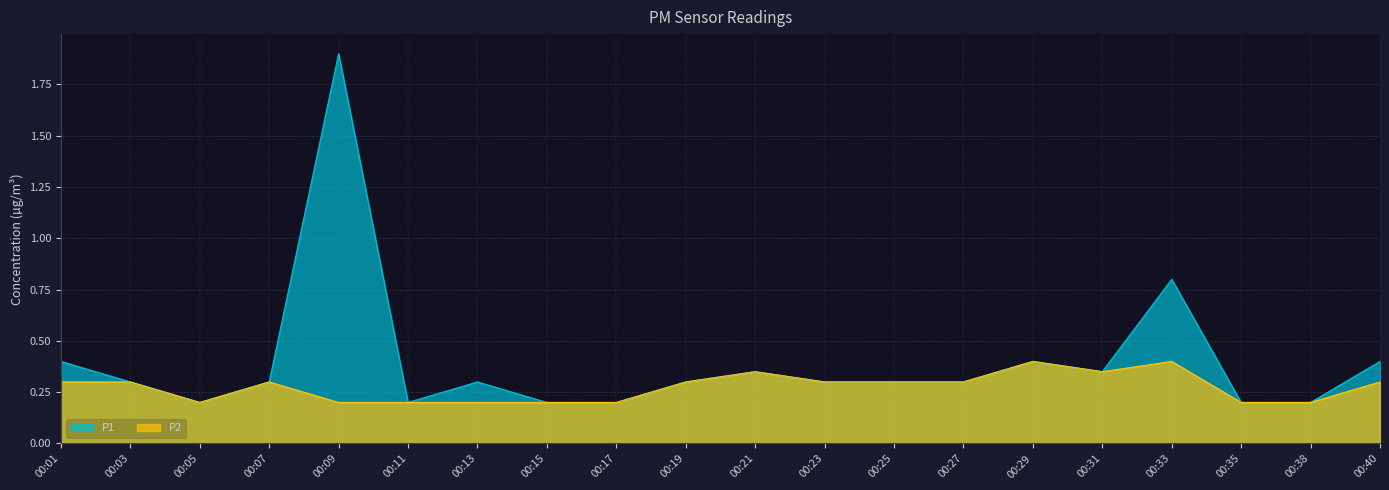

What is the value of the P1 point at the 9th from the left?

0.2